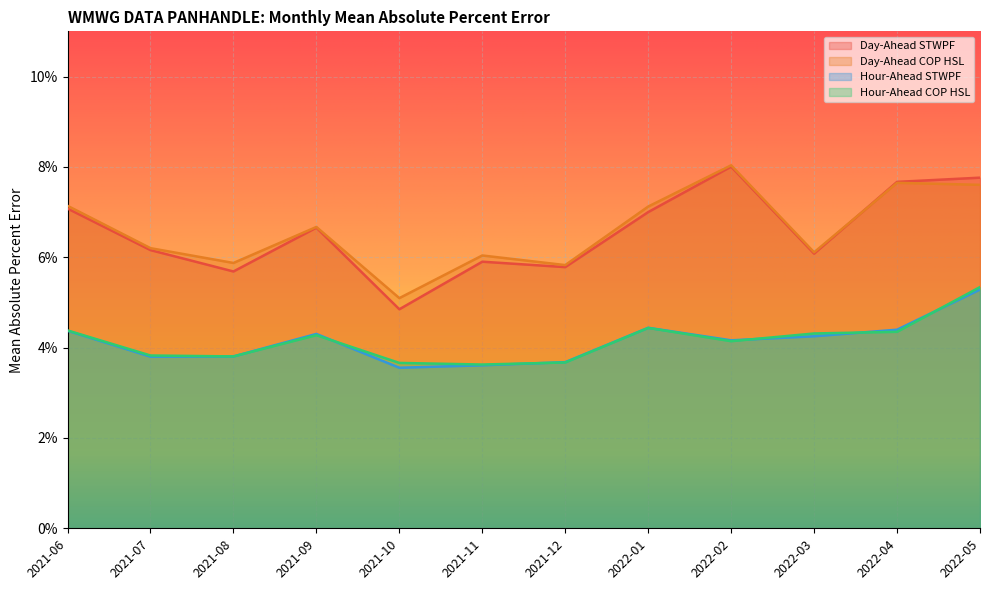

What position from the right is 2021-12?

6